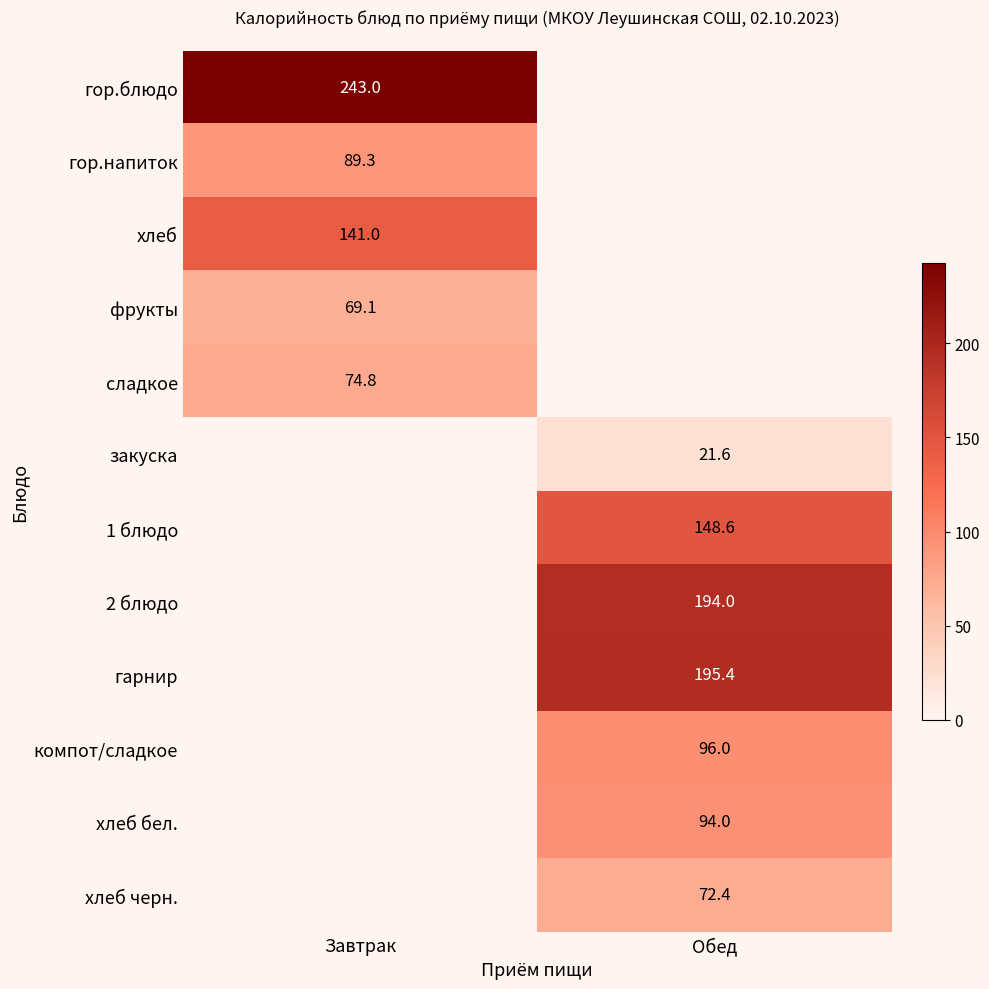

How many categories are shown in the chart?

2